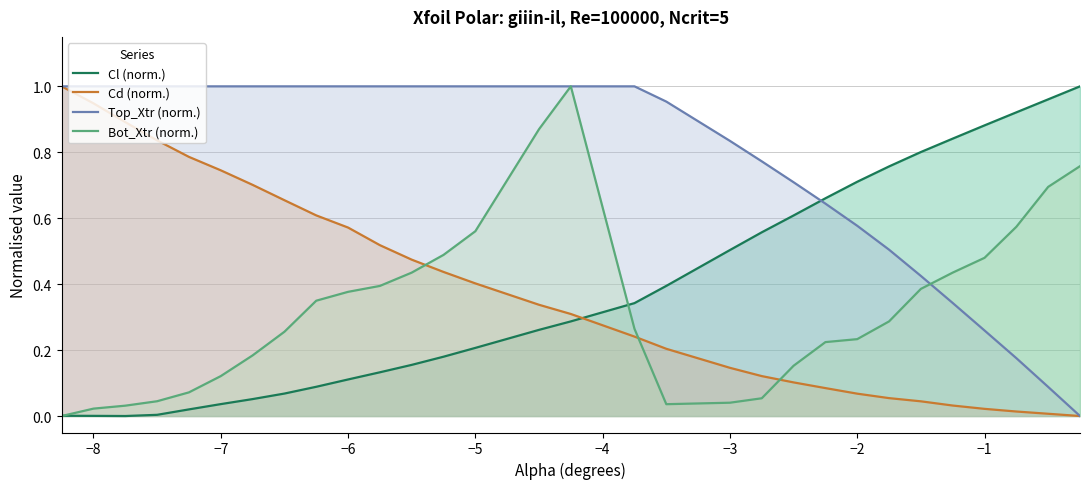

How many intersections are there between Top_Xtr (norm.) and Cl (norm.)?

1